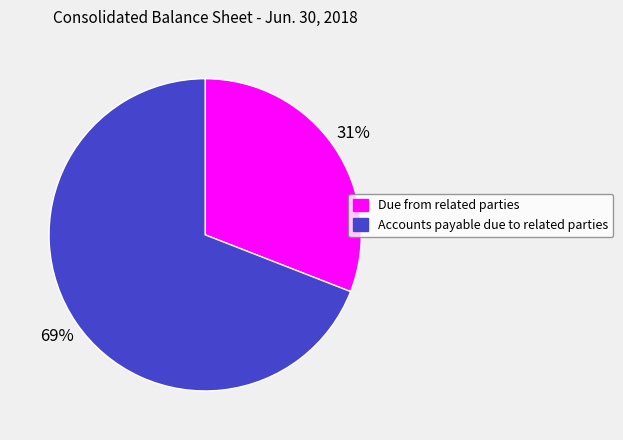

What is the smallest slice in the pie chart?

Due from related parties